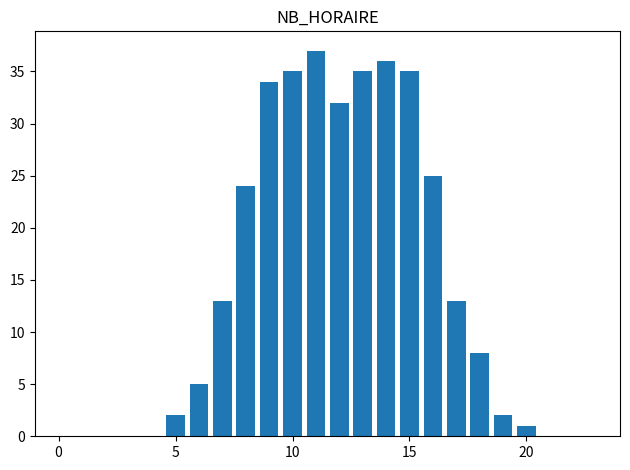

How many series are shown in this chart?

1